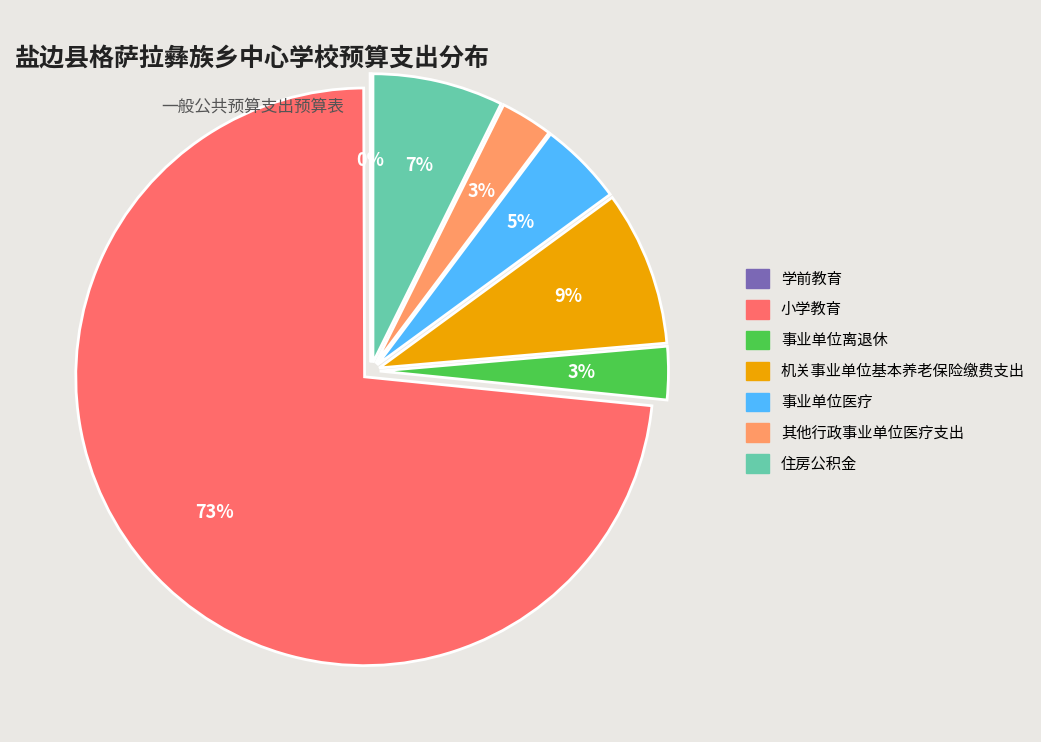

Which has a higher value, 小学教育 or 其他行政事业单位医疗支出?

小学教育